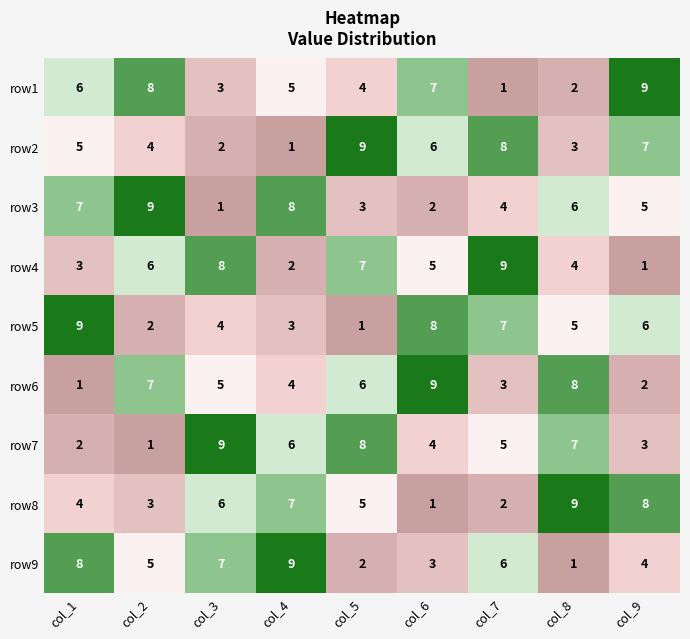

What is the total value across all series at col_8?

45